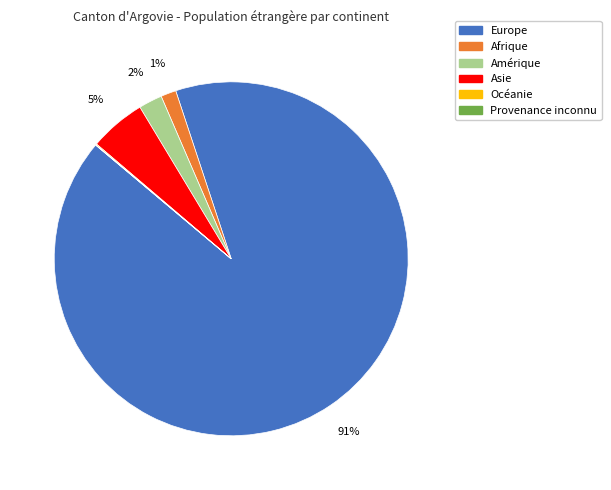

To the nearest percent, what portion does Amérique represent?

2%